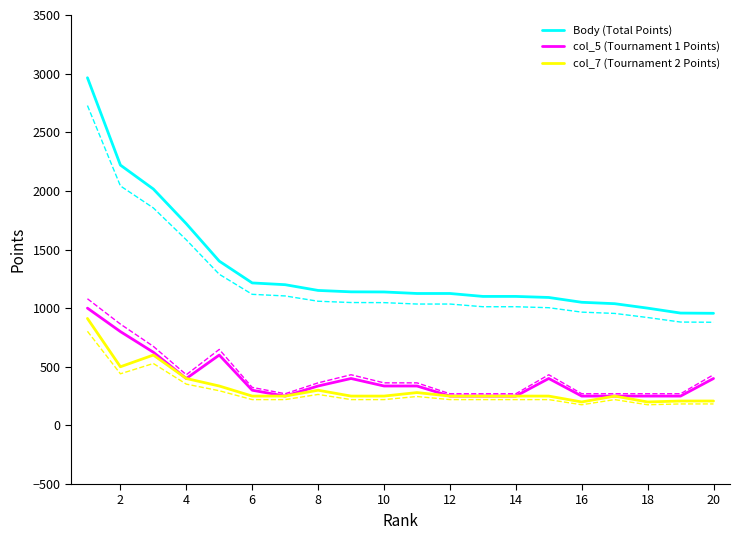

How many lines are shown in the chart?

3